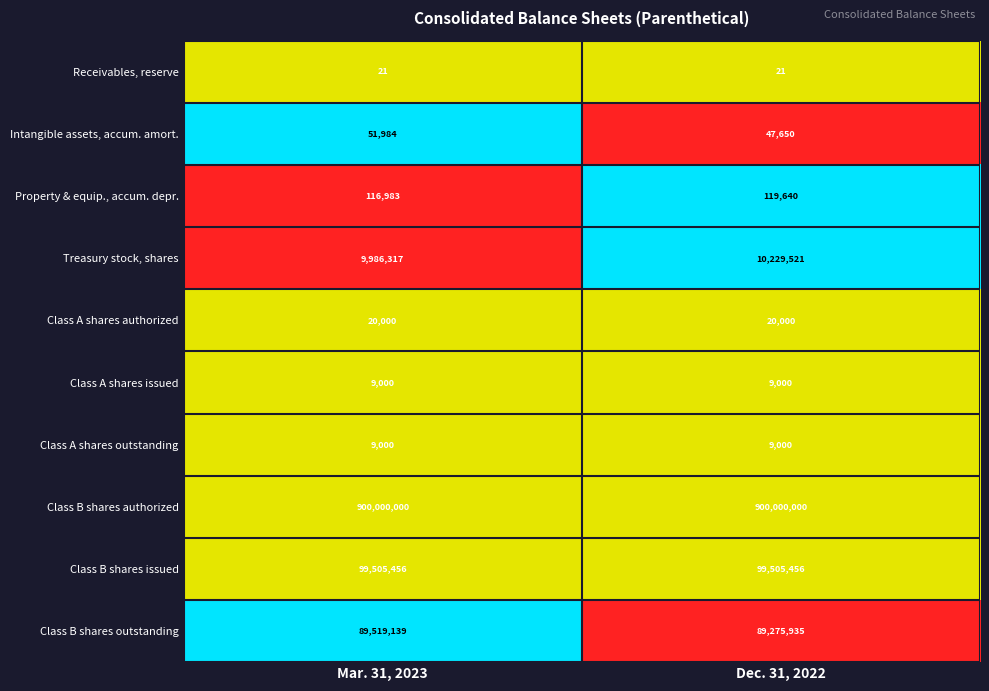

At which category is the sum across all series the highest?

Mar. 31, 2023